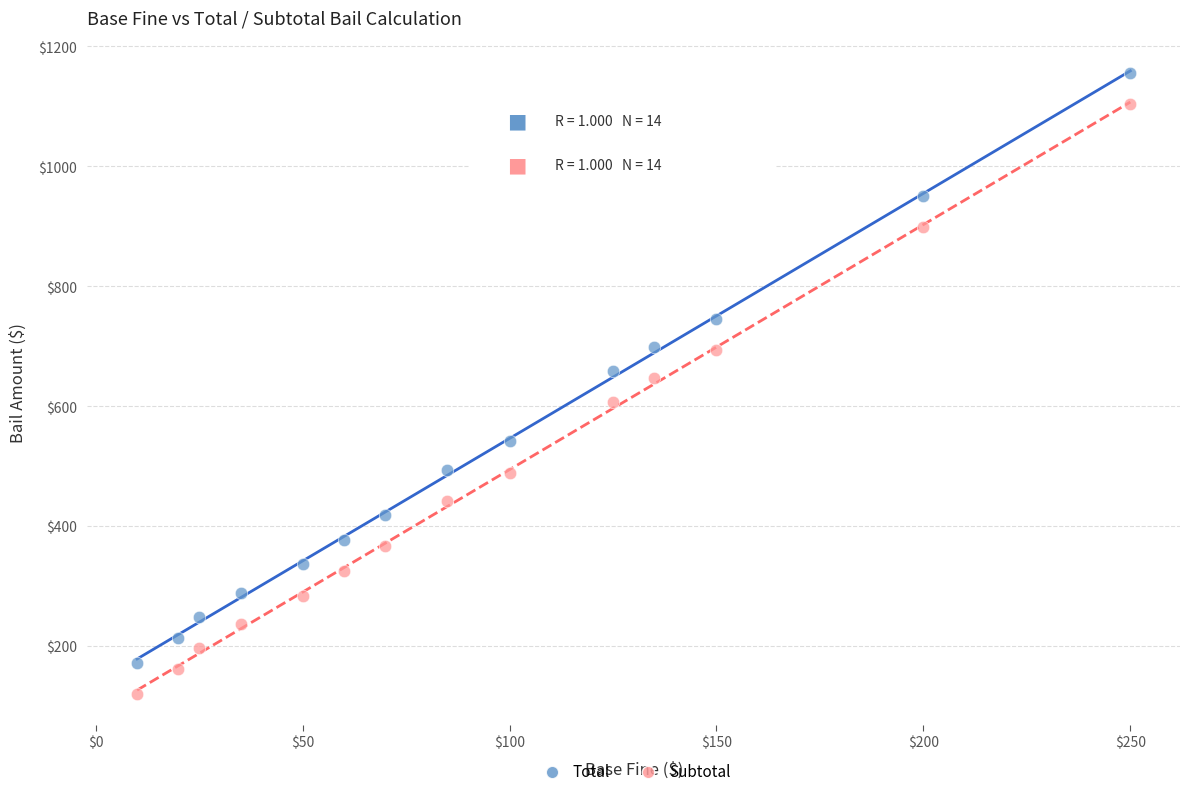

Which series reaches the maximum Y coordinate?

Total